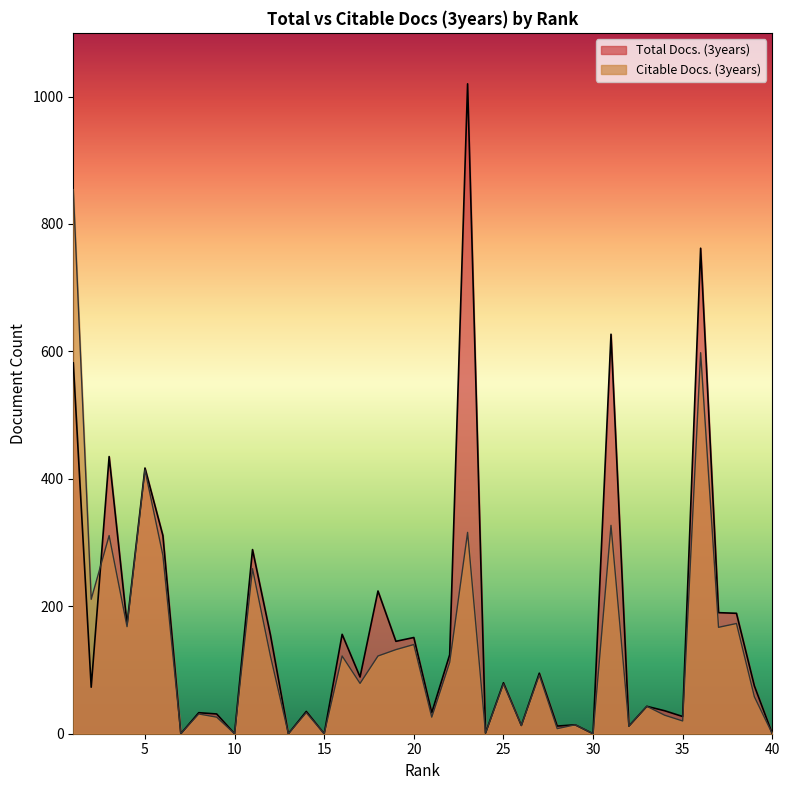

What is the sum of the Total Docs. (3years) values at 23 and 16?

1176